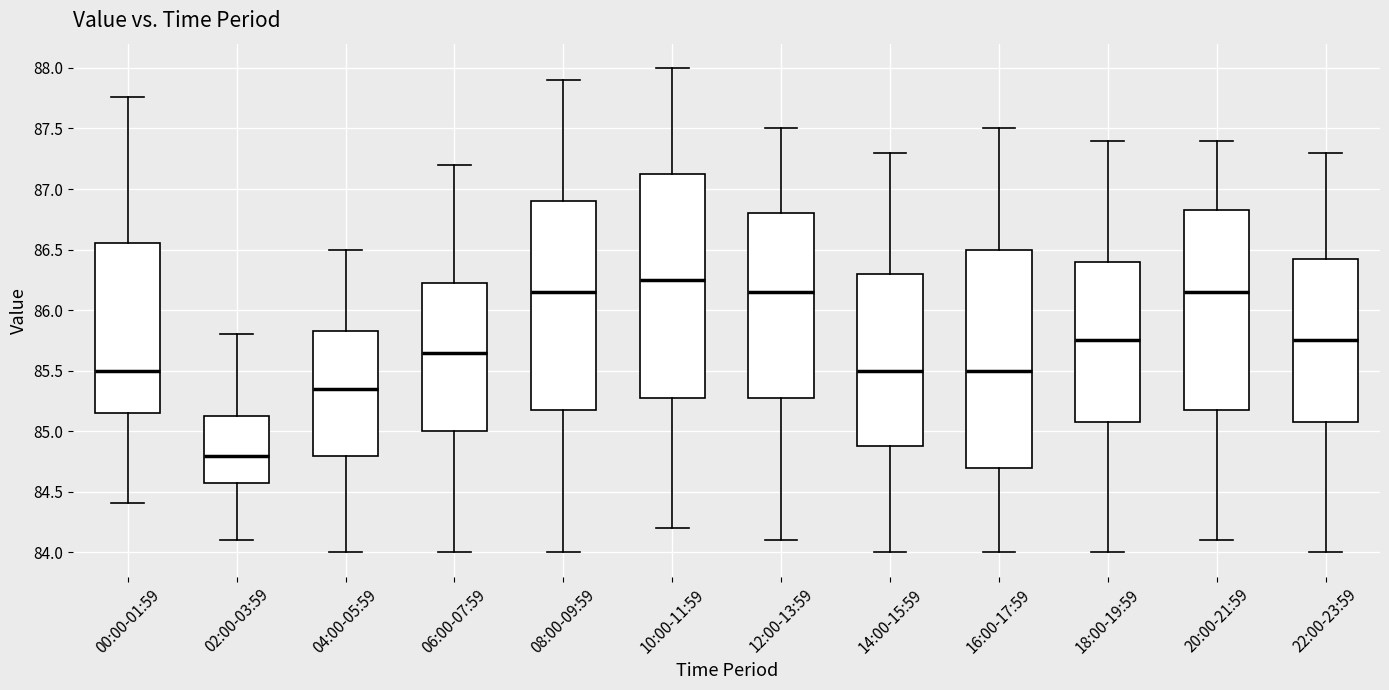

Reading left to right, transcribe this box plot: for each box, give where its median line is, the range the box spans, and where its two whiskers end, as read against the y-axis. The values are not printed on the chart, so give them approximately, as read against the axis.

00:00-01:59: median 85.50, box 85.15 to 86.55, whiskers 84.40 to 87.75
02:00-03:59: median 84.80, box 84.60 to 85.15, whiskers 84.10 to 85.80
04:00-05:59: median 85.35, box 84.80 to 85.85, whiskers 84.00 to 86.50
06:00-07:59: median 85.65, box 85.00 to 86.25, whiskers 84.00 to 87.20
08:00-09:59: median 86.15, box 85.20 to 86.90, whiskers 84.00 to 87.90
10:00-11:59: median 86.25, box 85.30 to 87.15, whiskers 84.20 to 88.00
12:00-13:59: median 86.15, box 85.30 to 86.80, whiskers 84.10 to 87.50
14:00-15:59: median 85.50, box 84.90 to 86.30, whiskers 84.00 to 87.30
16:00-17:59: median 85.50, box 84.70 to 86.50, whiskers 84.00 to 87.50
18:00-19:59: median 85.75, box 85.10 to 86.40, whiskers 84.00 to 87.40
20:00-21:59: median 86.15, box 85.20 to 86.85, whiskers 84.10 to 87.40
22:00-23:59: median 85.75, box 85.10 to 86.45, whiskers 84.00 to 87.30